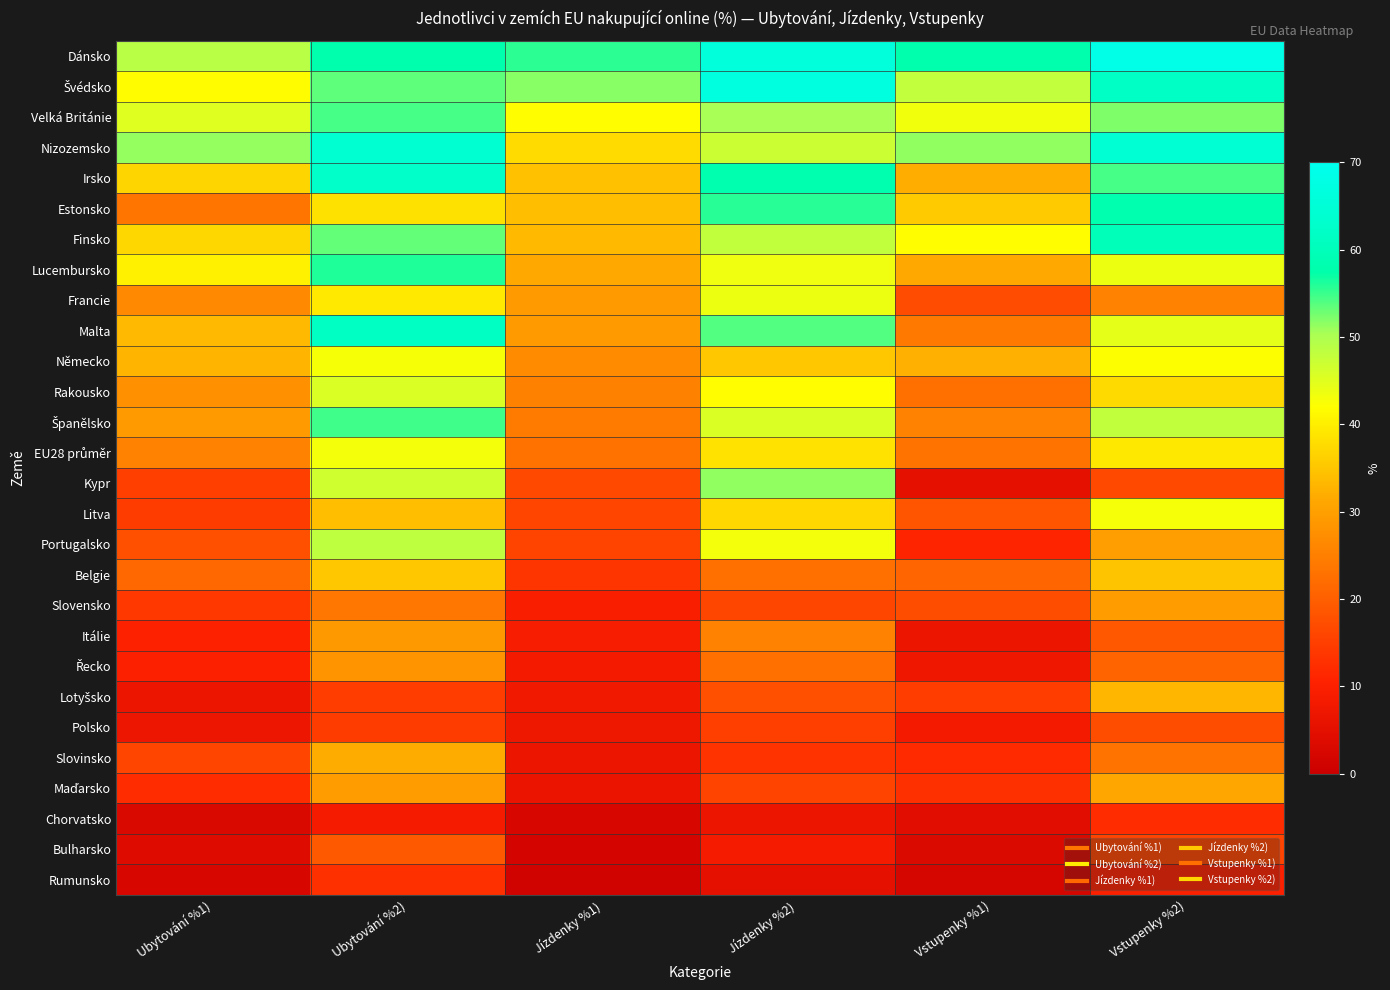

How many series are shown in this chart?

28